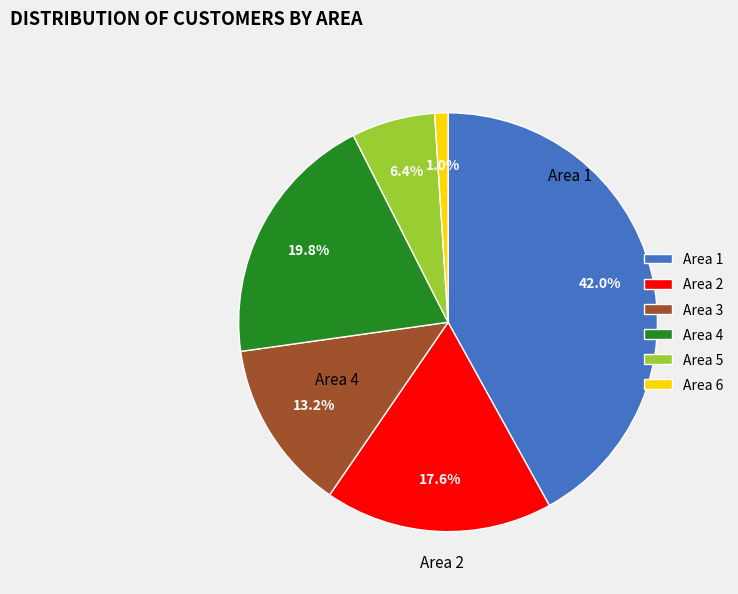

What is the ratio of the value at Area 1 to the value at Area 3?

3.2